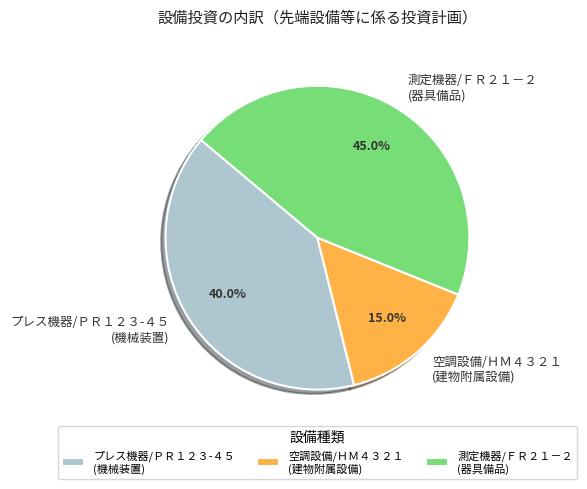

Count the number of slices in the pie.

3